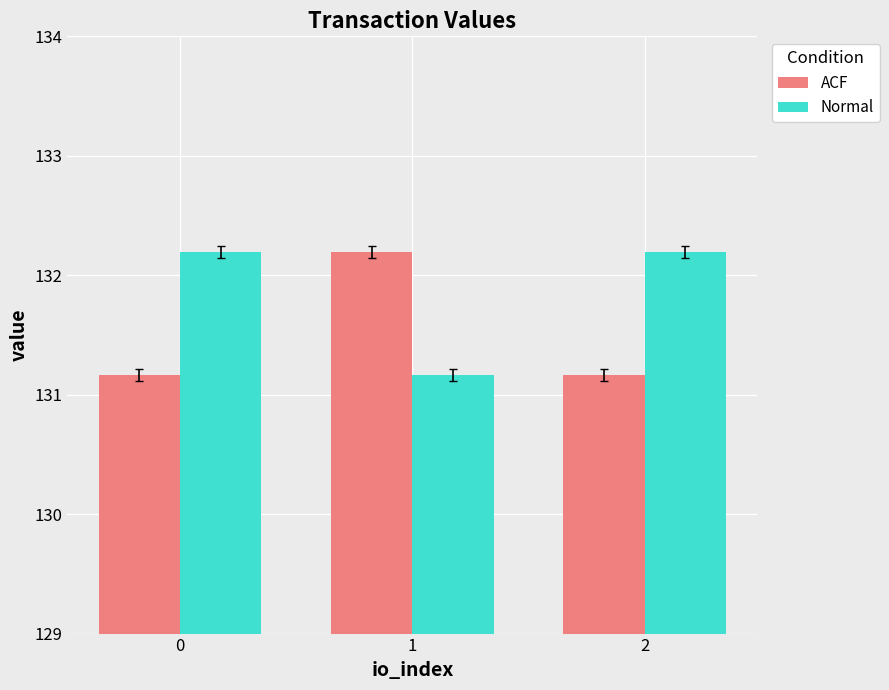

What is the difference between the highest and lowest values at 2?

1.0